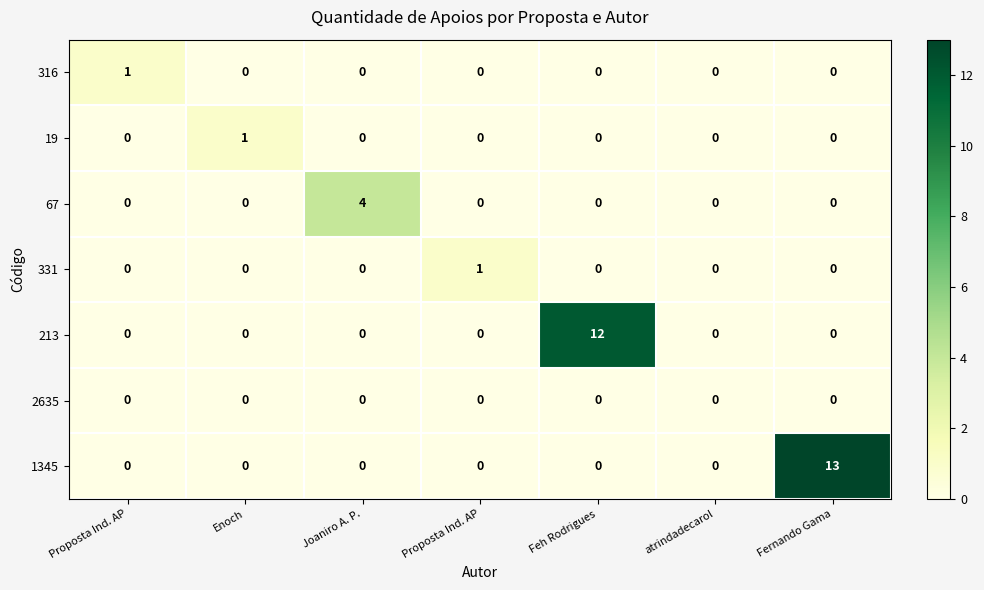

How many distinct data groups are displayed?

7